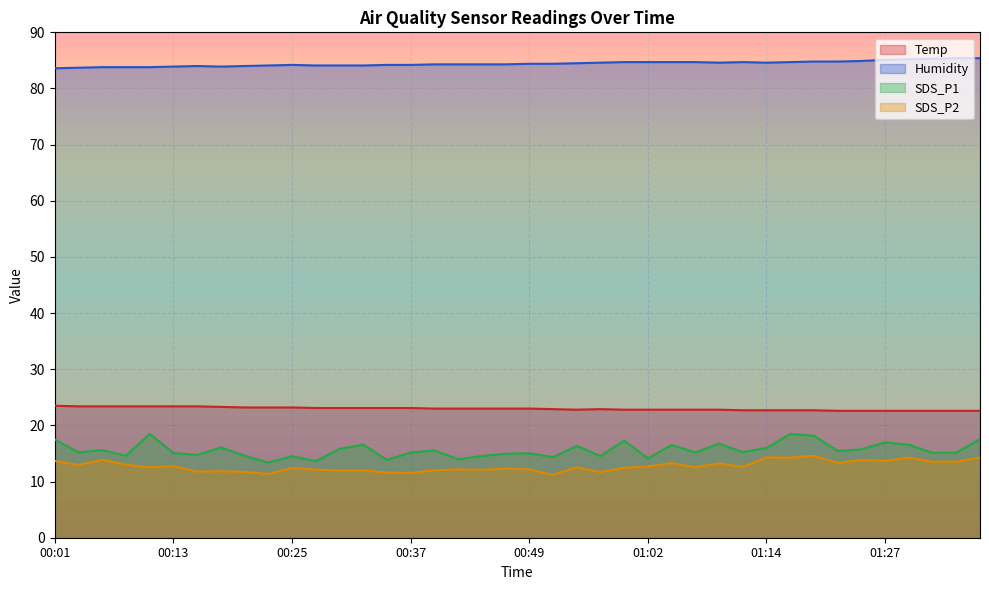

What position from the right is 01:04?

14